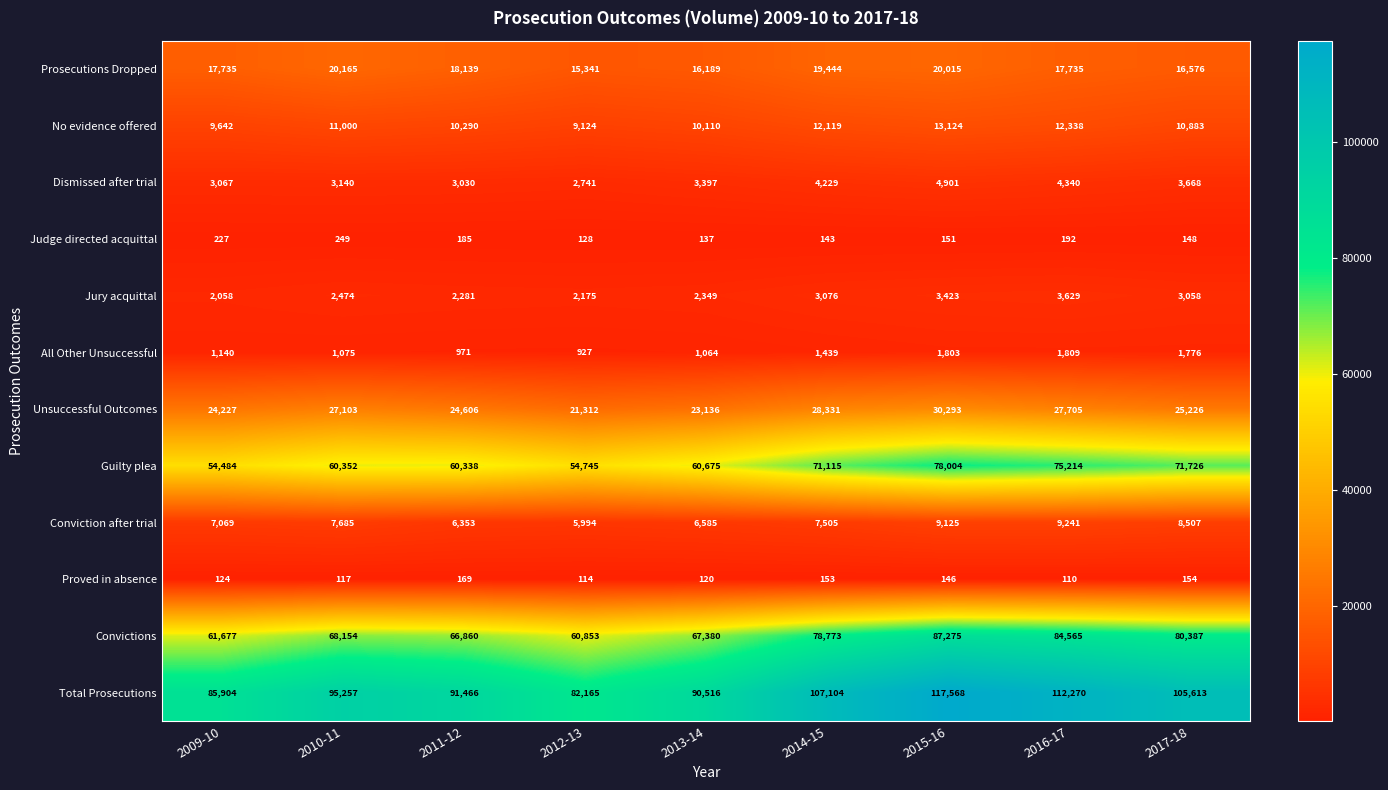

What is the difference between the Convictions values at 2011-12 and 2010-11?

1294